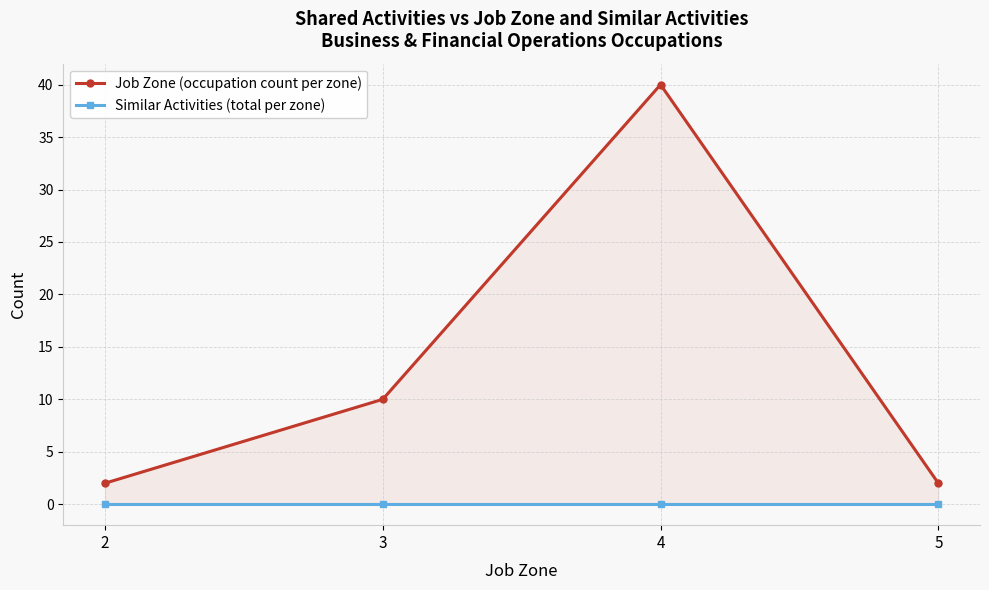

What are all the series names shown in the legend?

Job Zone (occupation count per zone), Similar Activities (total per zone)